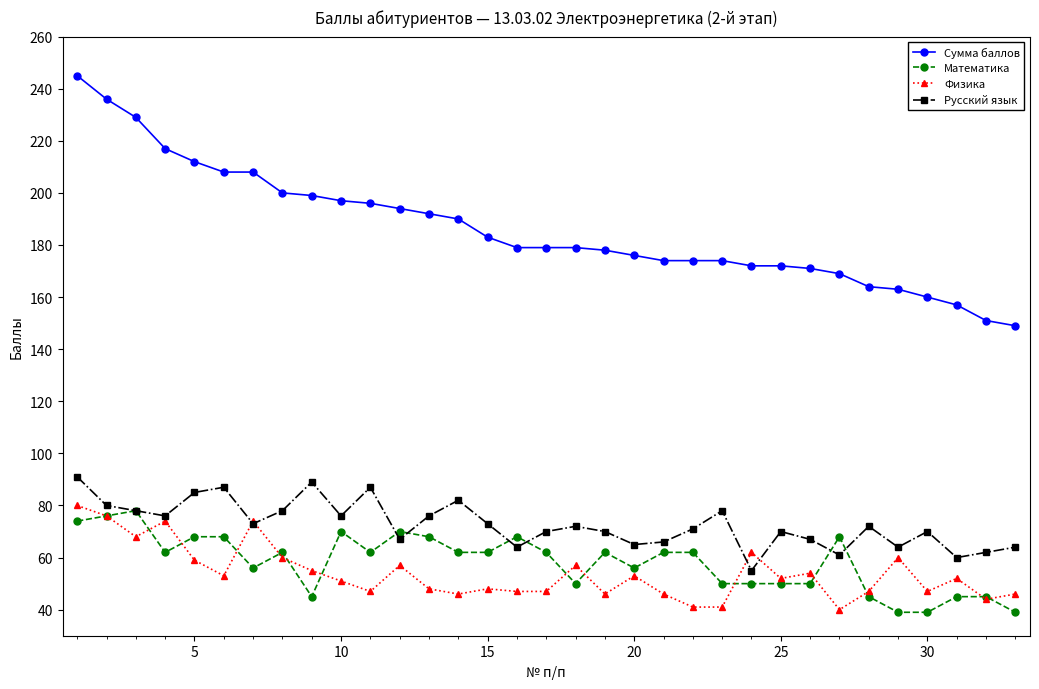

Which series has the largest total across all categories?

Сумма баллов